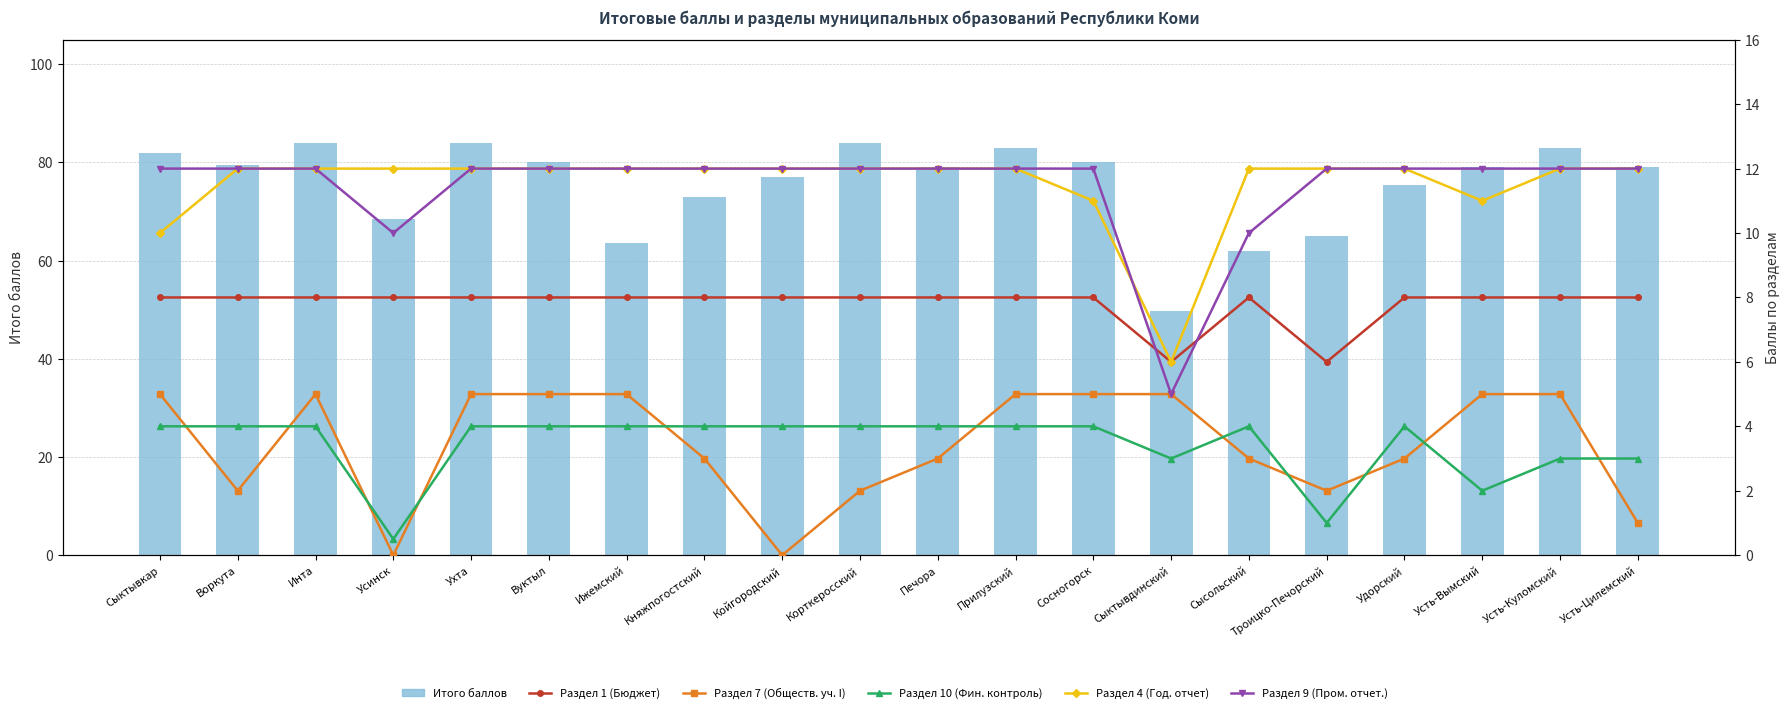

Where is Раздел 4 (Год. отчет) nearest to the value 9?

Сыктывкар